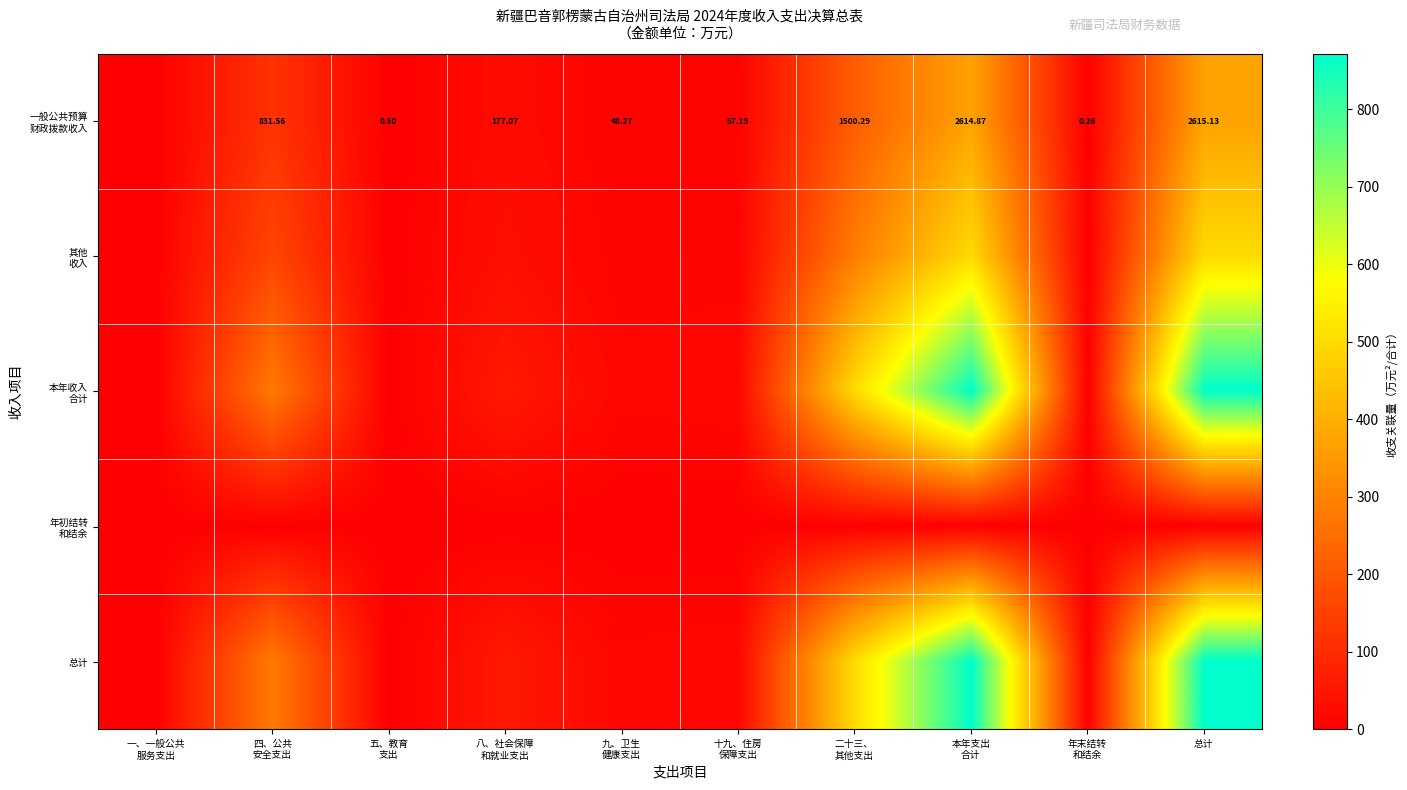

Where is 其他 收入 nearest to the value 250?

二十三、 其他支出